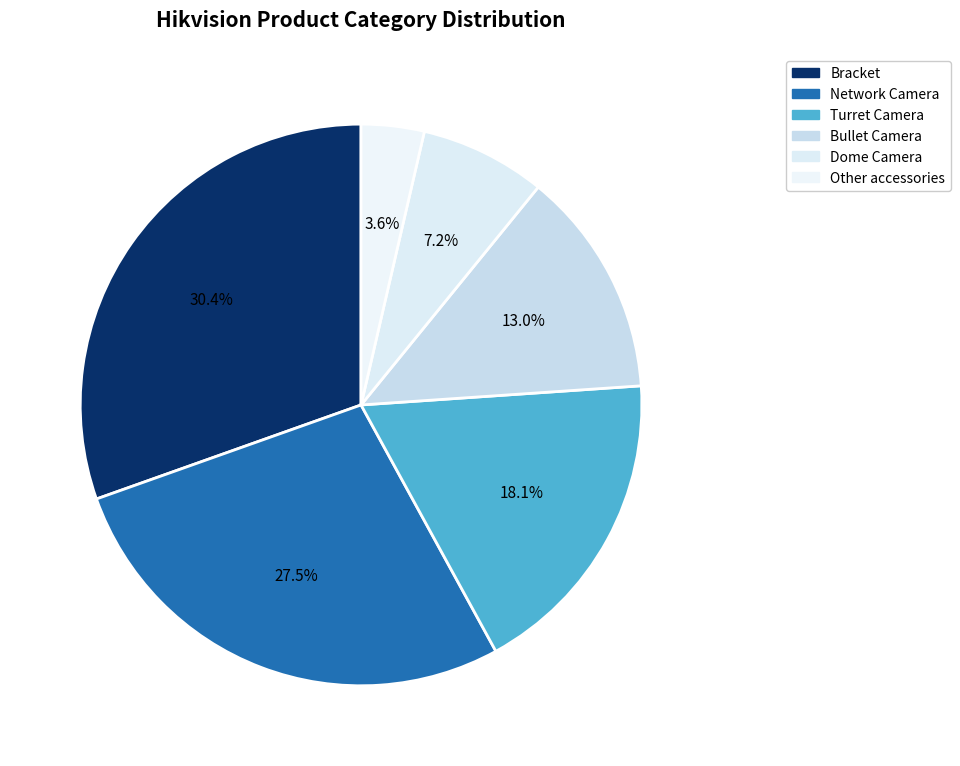

Which has a higher value, Bracket or Bullet Camera?

Bracket